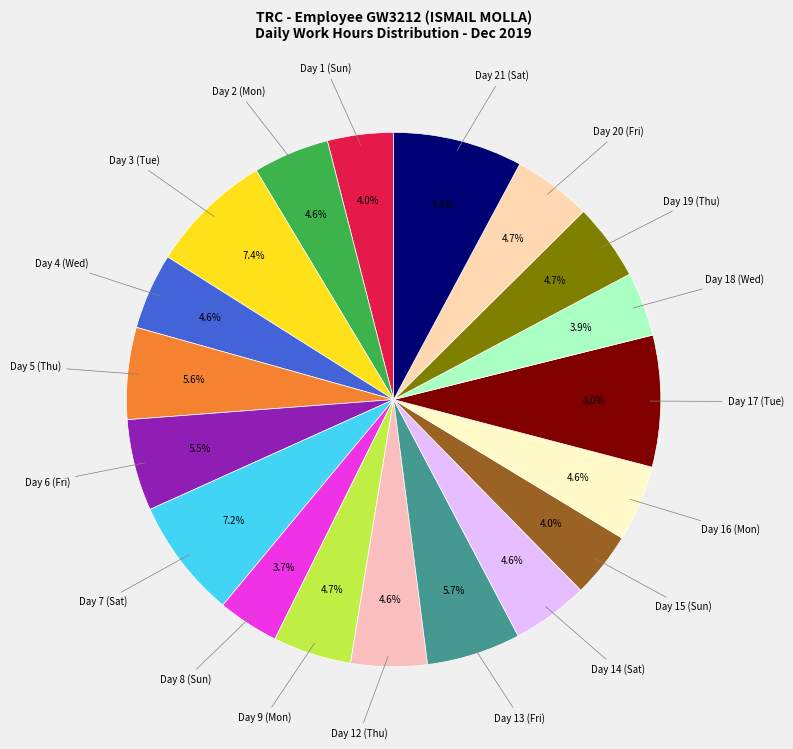

How many segments does this pie chart have?

19